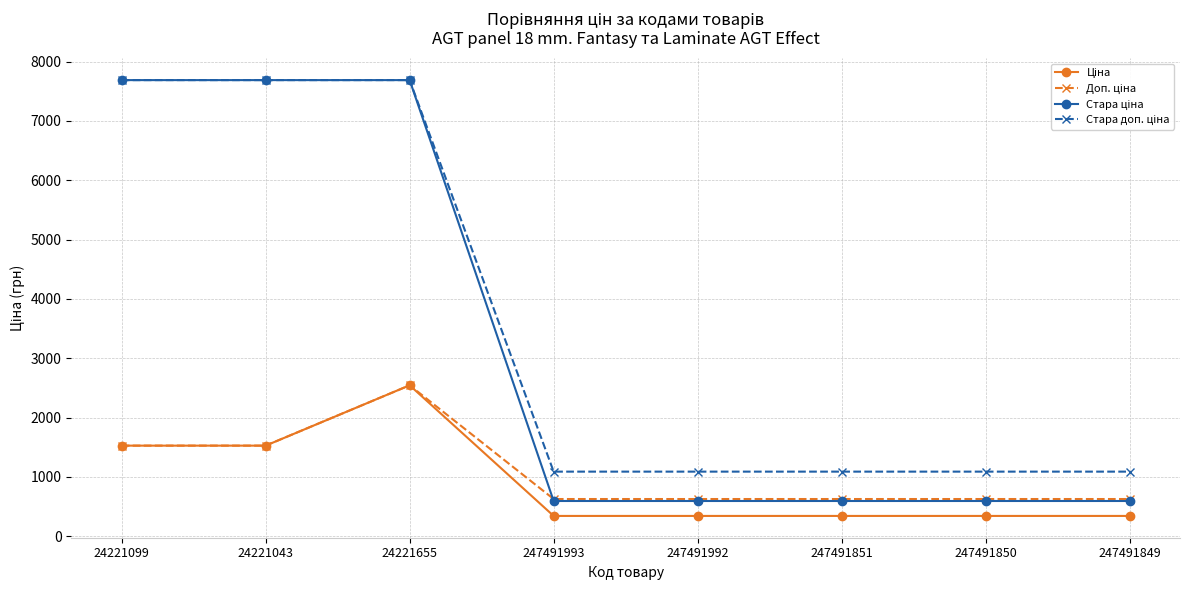

What is the spread (max minus min) of values at 247491993?

746.7